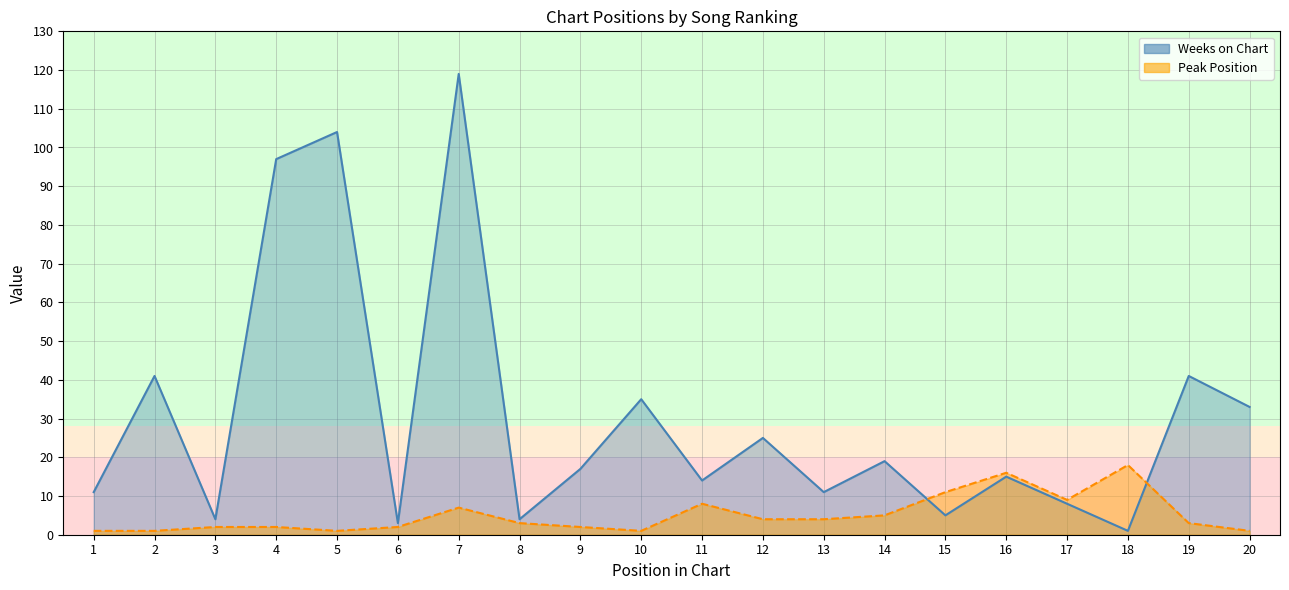

Which has a higher value, 8 or 14?

14